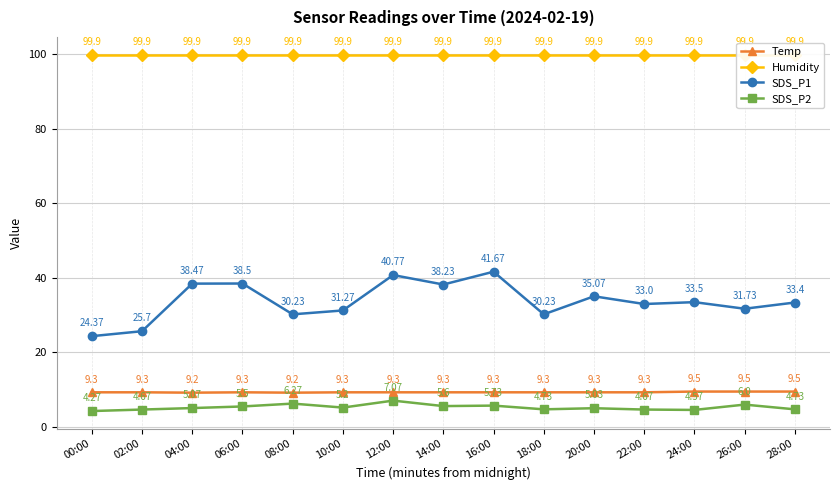

Is it true that SDS_P1 equals 35.1 at 20:00?

True